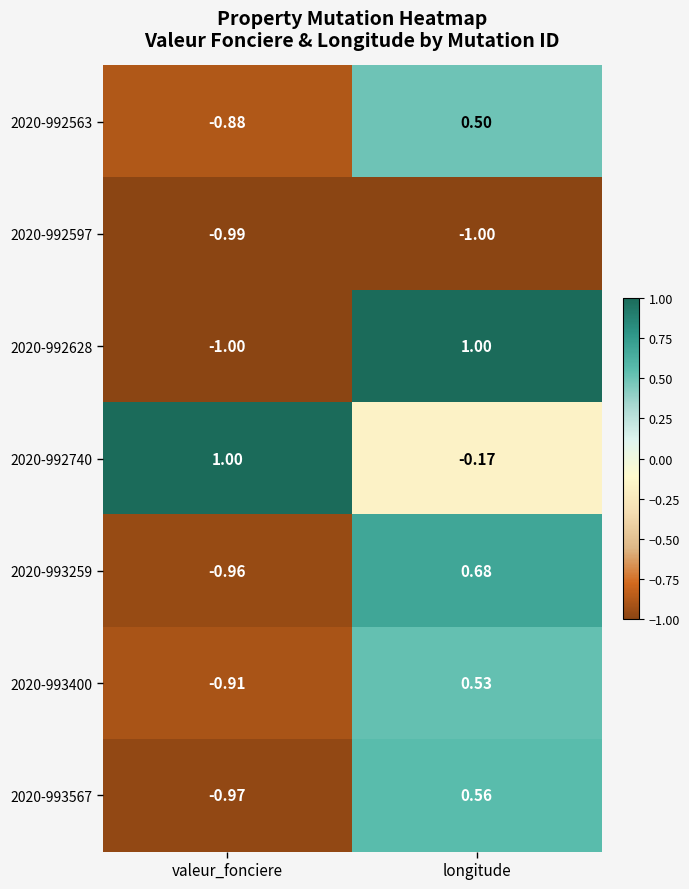

At which label is 2020-993400 closest to 0?

longitude